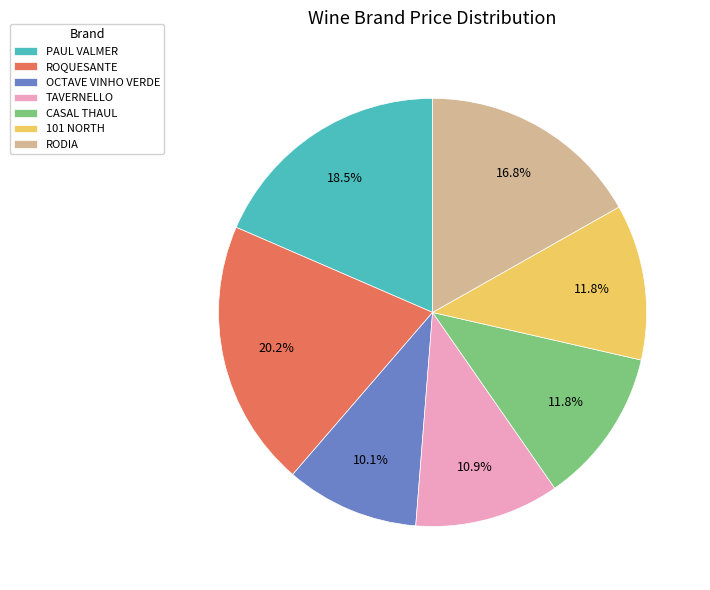

What is the smallest slice in the pie chart?

OCTAVE VINHO VERDE